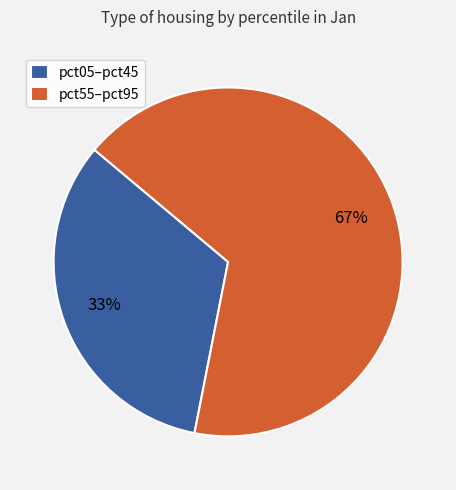

What is the ratio of the value at pct55–pct95 to the value at pct05–pct45?

2.0